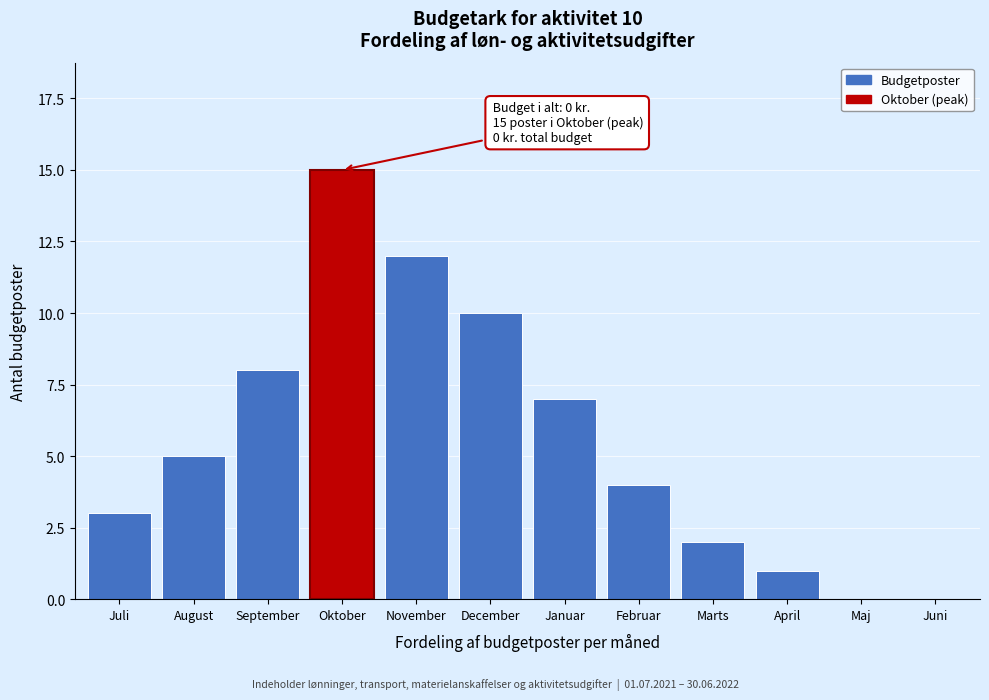

Reading left to right, extract all data points from this chart.

Juli=3	August=5	September=8	Oktober=15	November=12	December=10	Januar=7	Februar=4	Marts=2	April=1	Maj=0	Juni=0